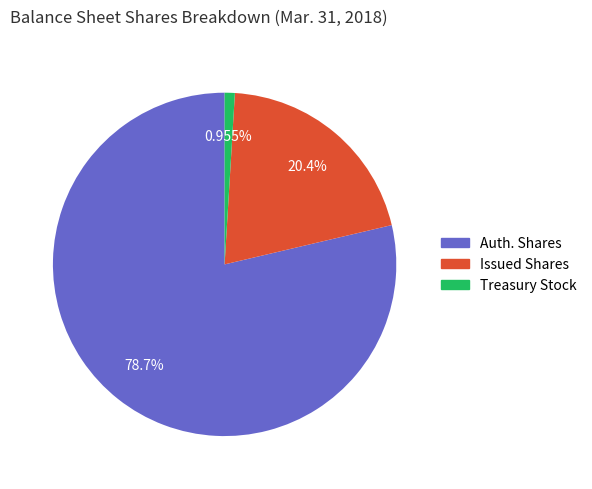

Which category accounts for the majority?

Auth. Shares